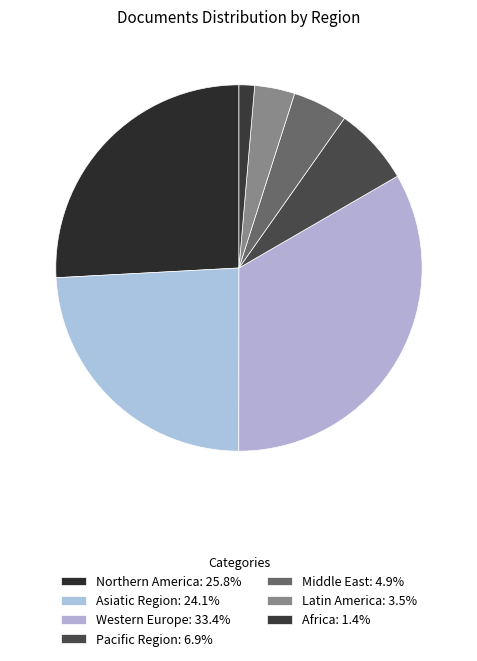

Count the number of slices in the pie.

7